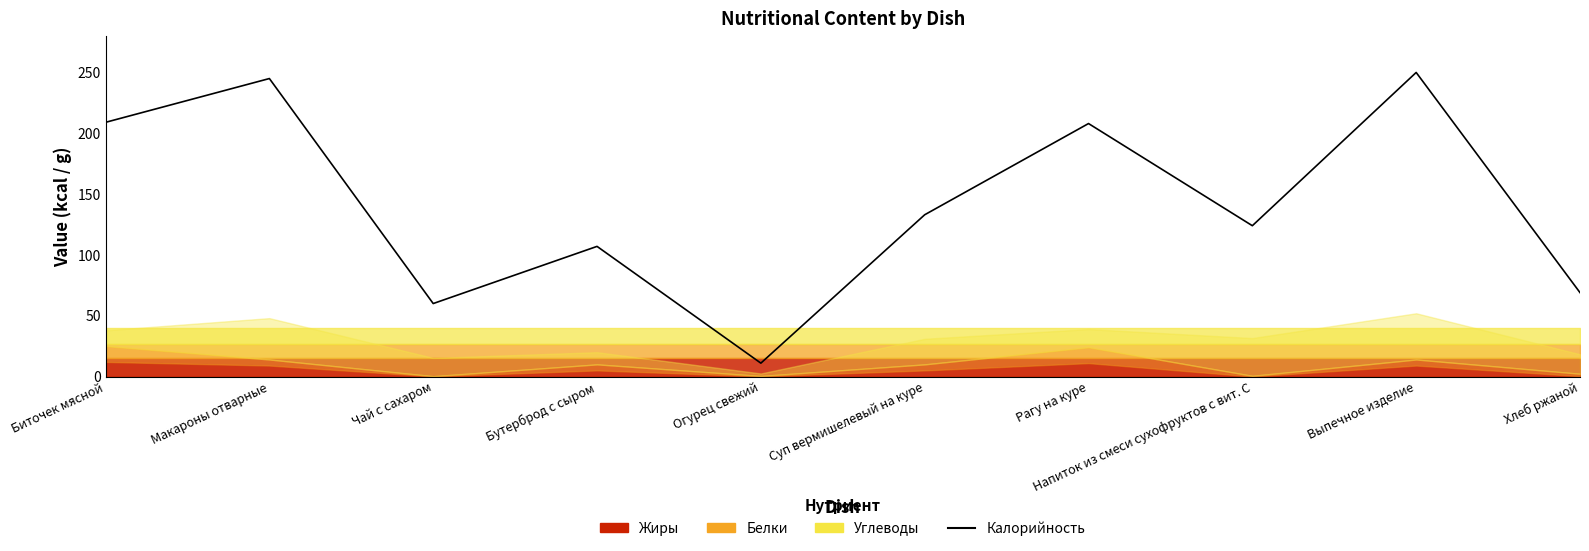

Rank the categories by value from lowest to highest.

Огурец свежий, Чай с сахаром, Хлеб ржаной, Бутерброд с сыром, Напиток из смеси сухофруктов с вит. С, Суп вермишелевый на куре, Рагу на куре, Биточек мясной, Макароны отварные, Выпечное изделие